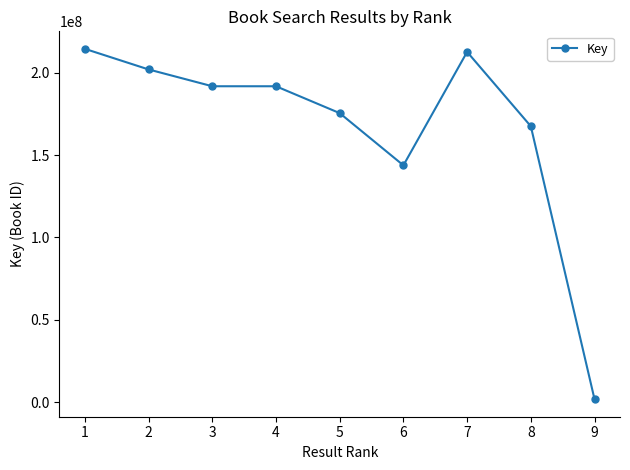

What is the maximum value shown in the chart?

214457581